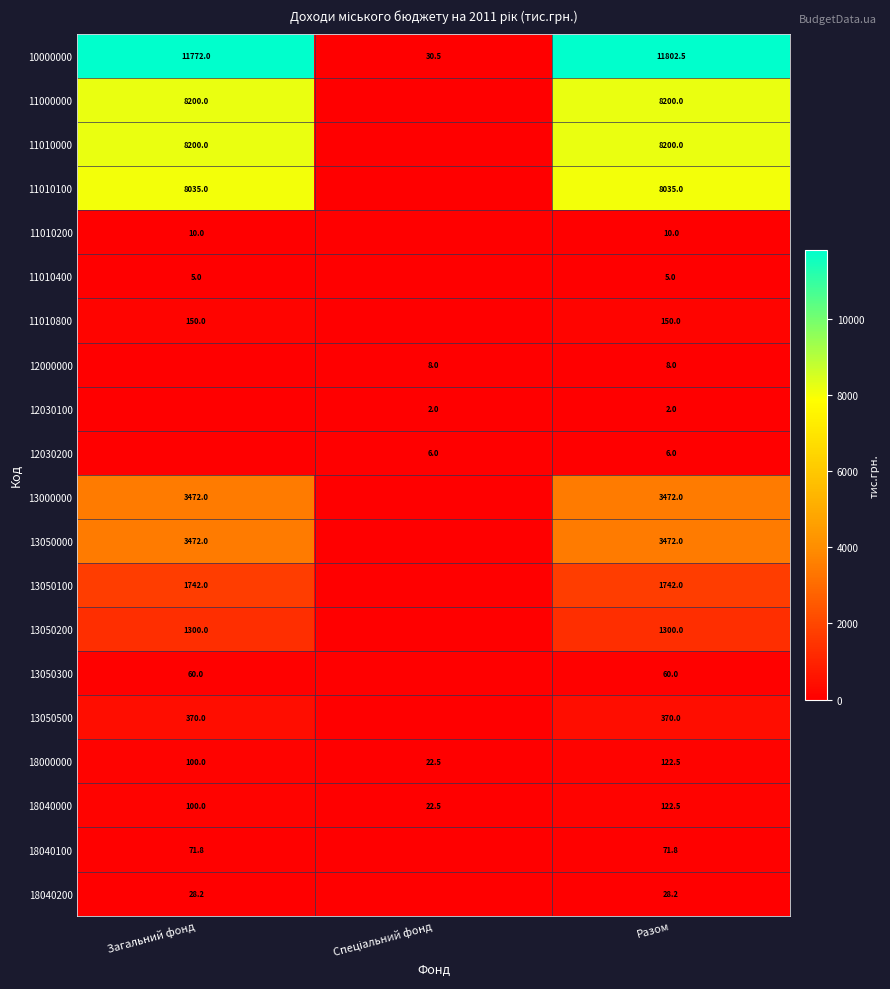

What is the spread (max minus min) of values at Разом?

11800.5